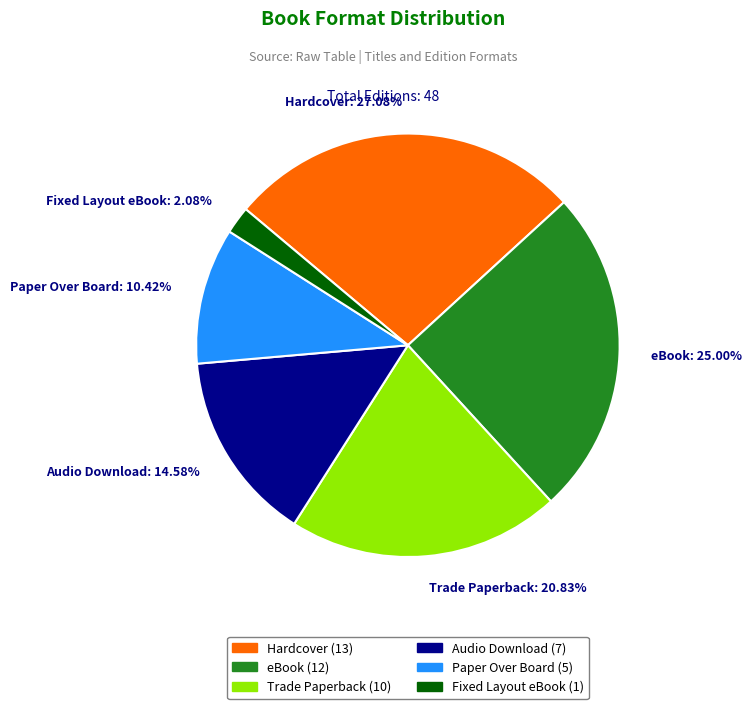

How many segments does this pie chart have?

6